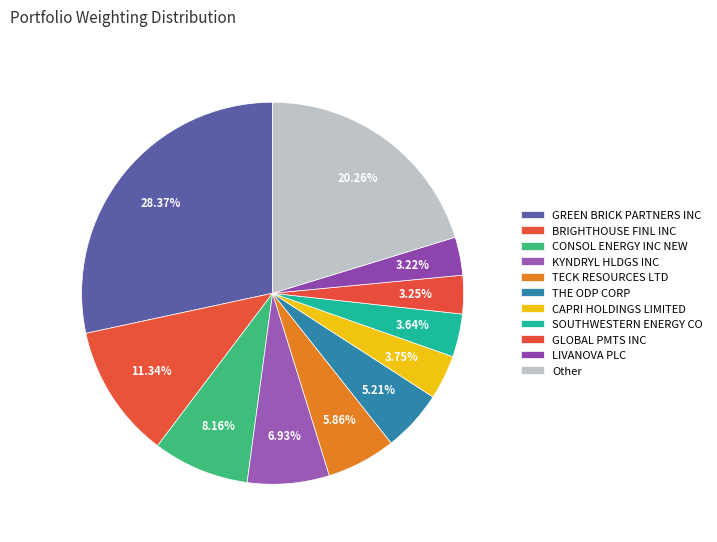

How many segments does this pie chart have?

11